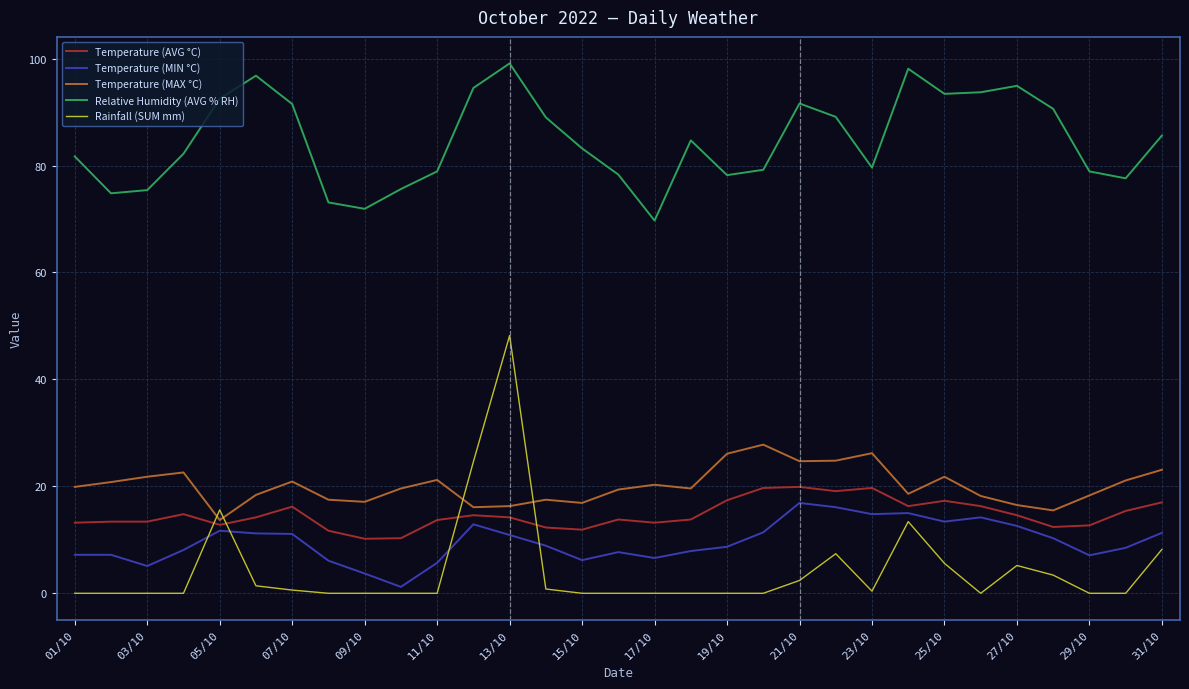

What is the maximum value shown in the chart?

99.1